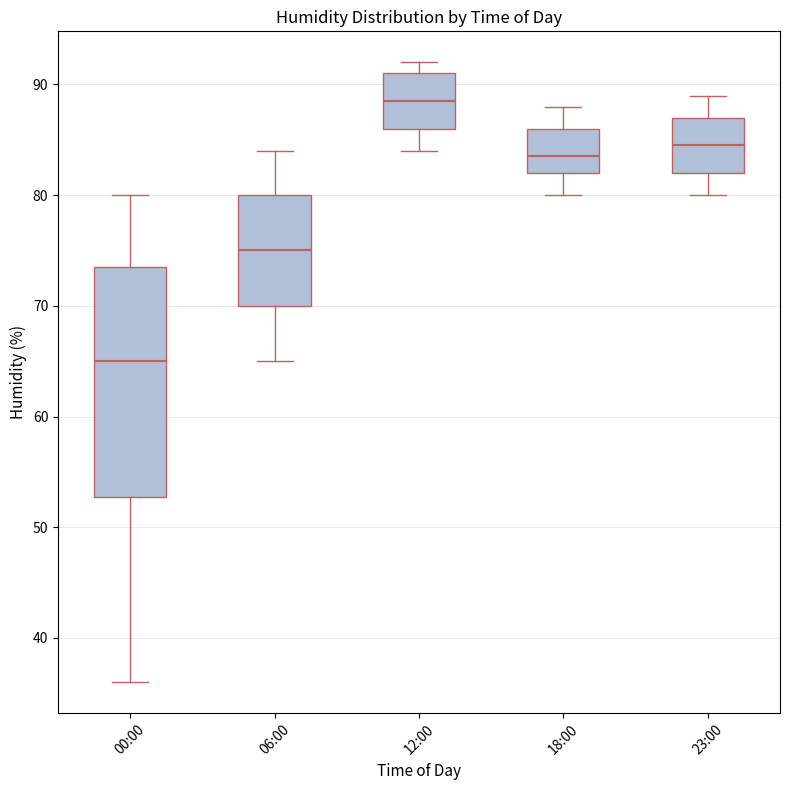

Comparing the boxes themselves (not the whiskers), which one is the tallest?

00:00